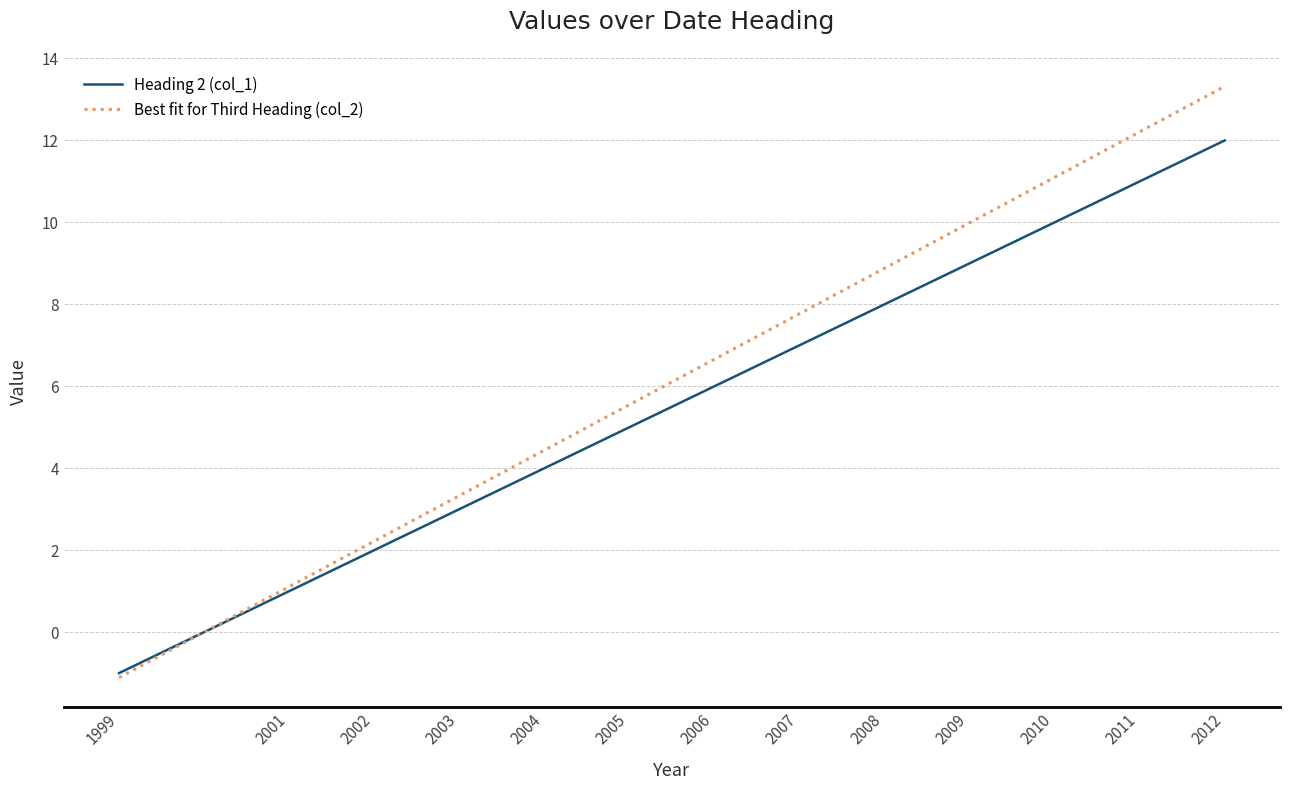

At which category is the sum across all series the highest?

2012